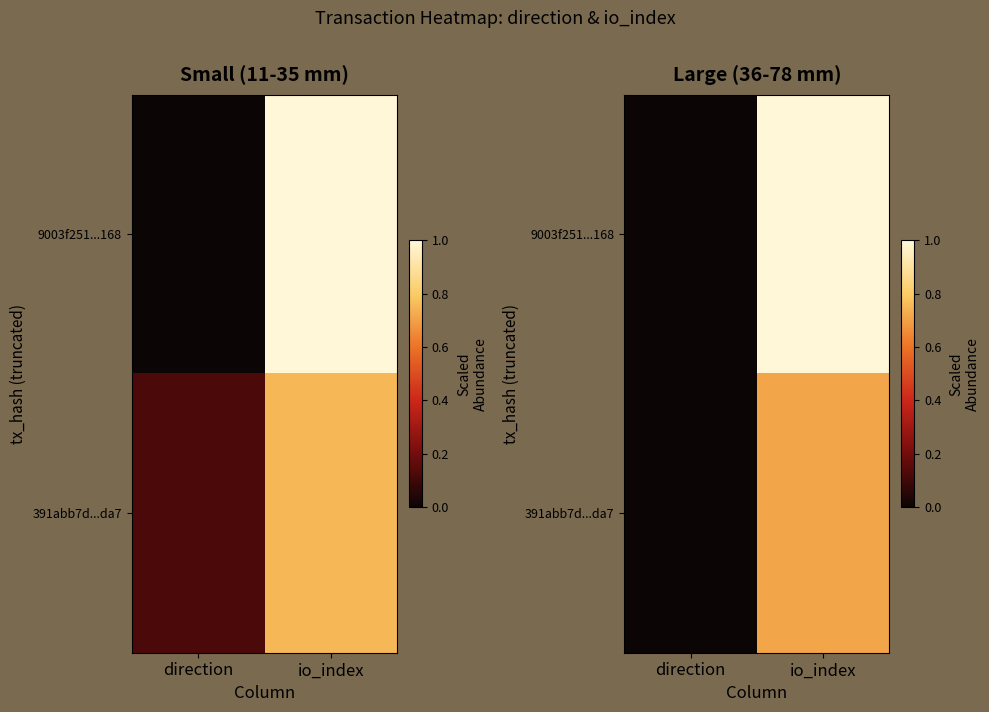

At which category is the sum across all series the highest?

io_index